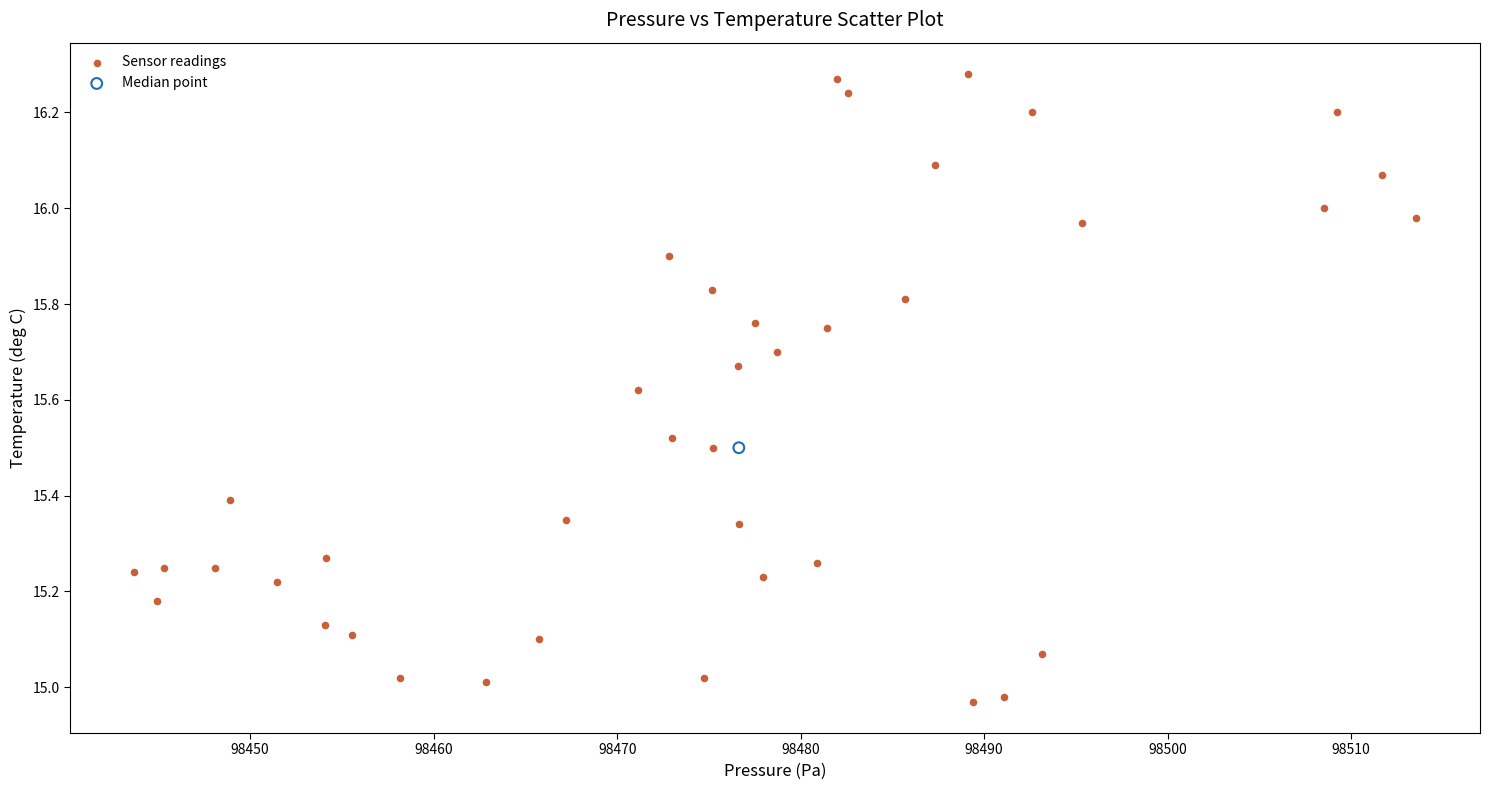

What are all the series names shown in the legend?

Sensor readings, Median point